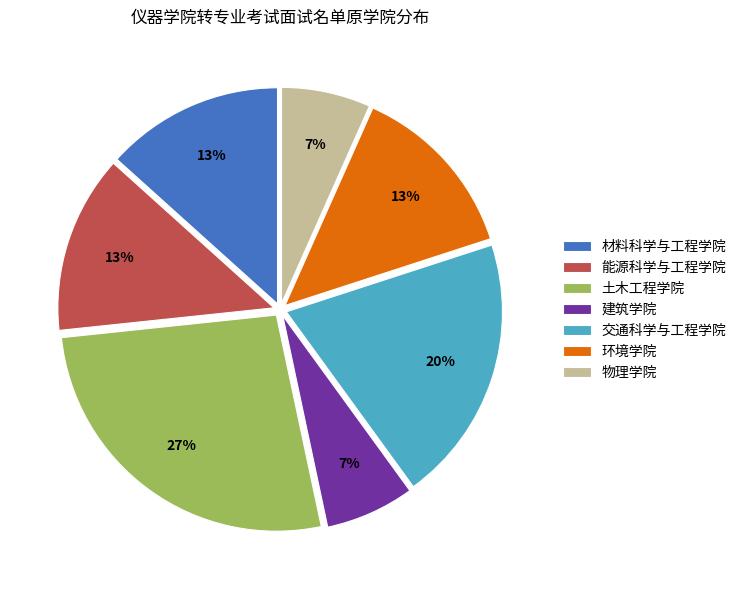

Count the number of slices in the pie.

7